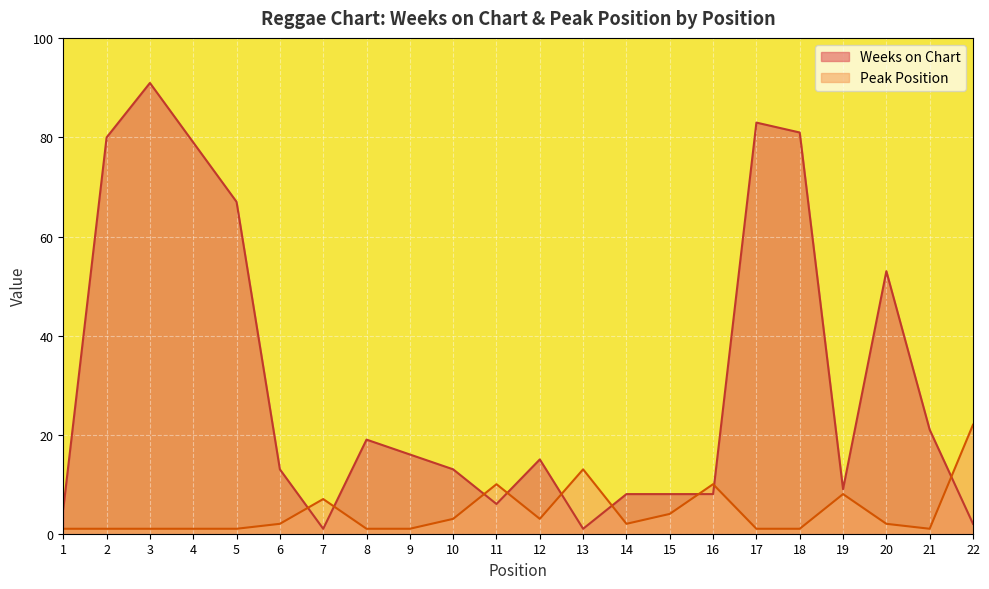

Where does the Peak Position series first go above 2?

7